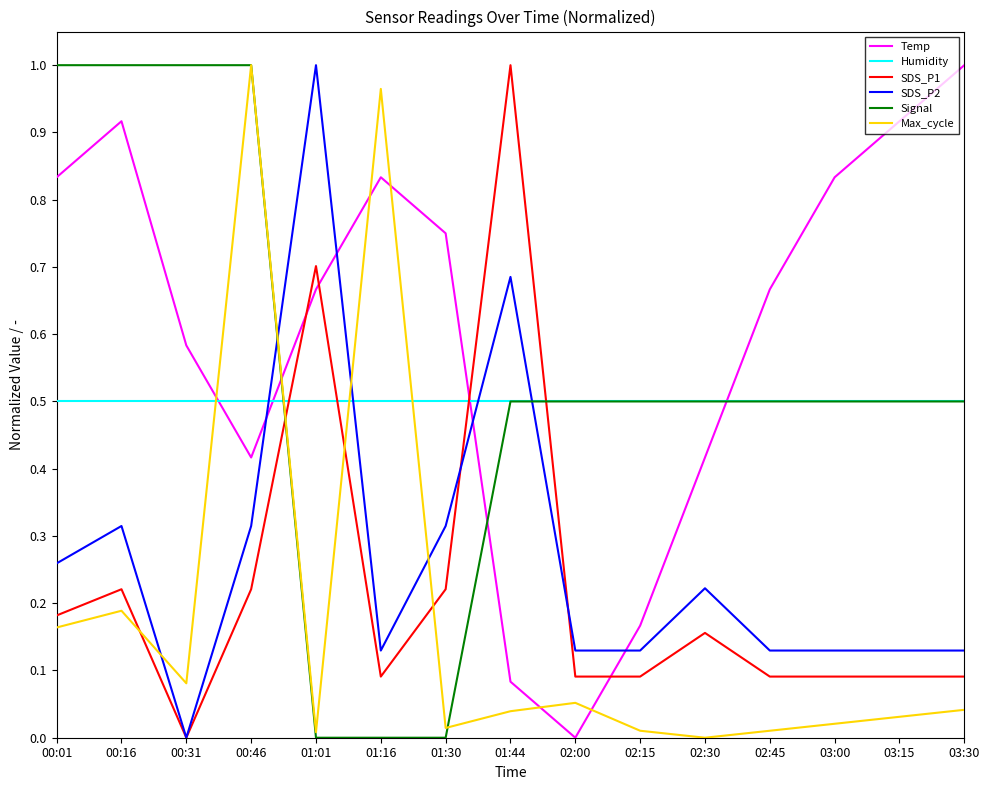

How many times do Max_cycle and Humidity cross each other?

4